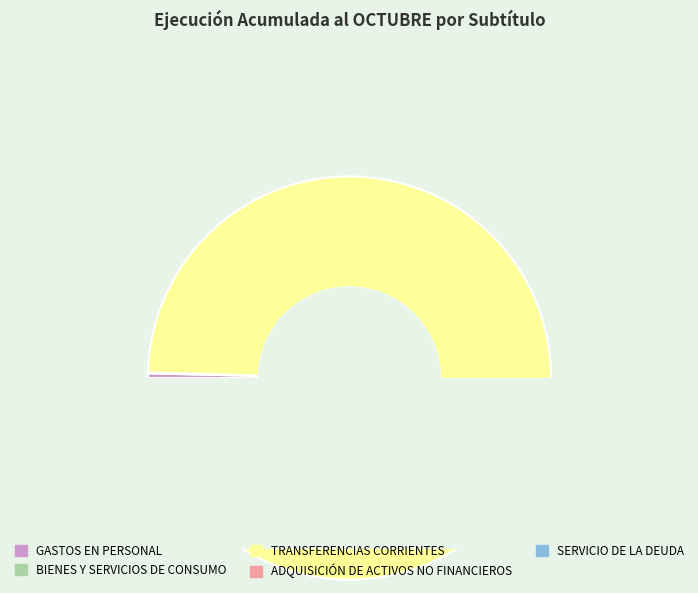

Which category accounts for the majority?

TRANSFERENCIAS CORRIENTES